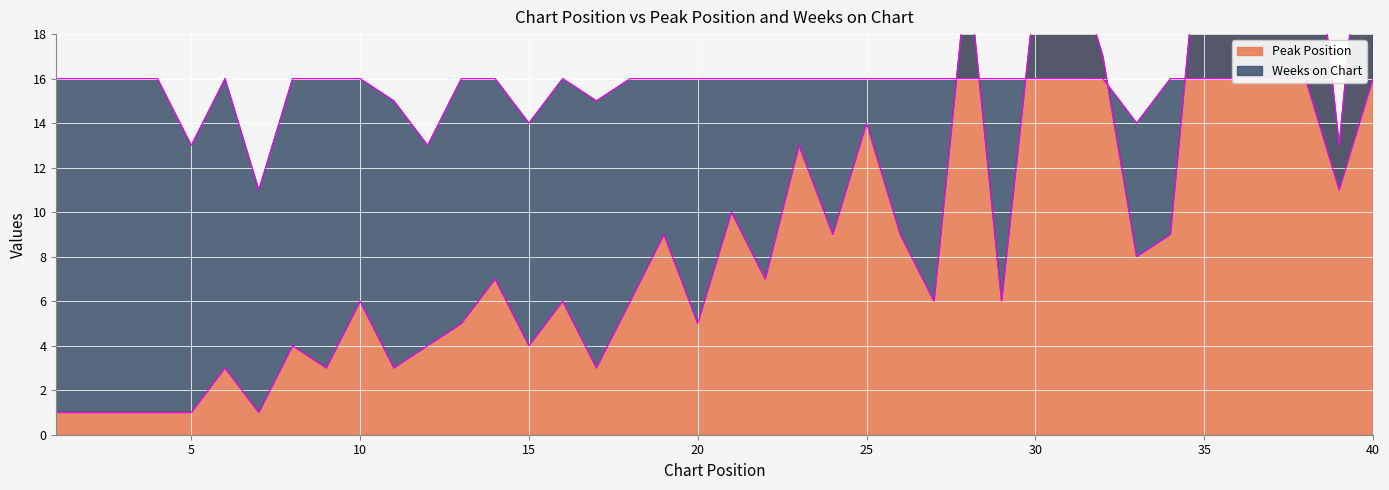

How many times do Weeks on Chart and Peak Position cross each other?

5